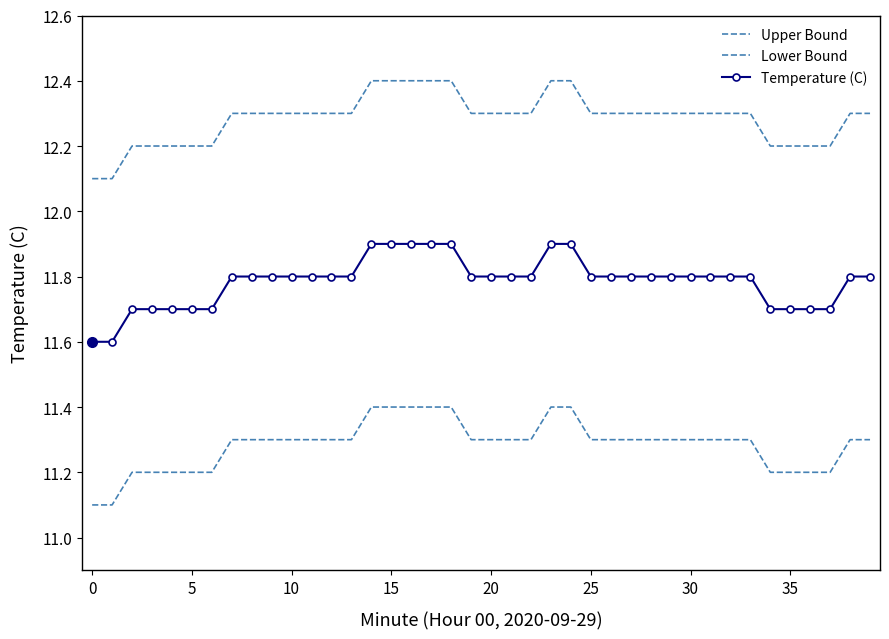

True or false: Temperature (C) and Upper Bound cross at least once.

False